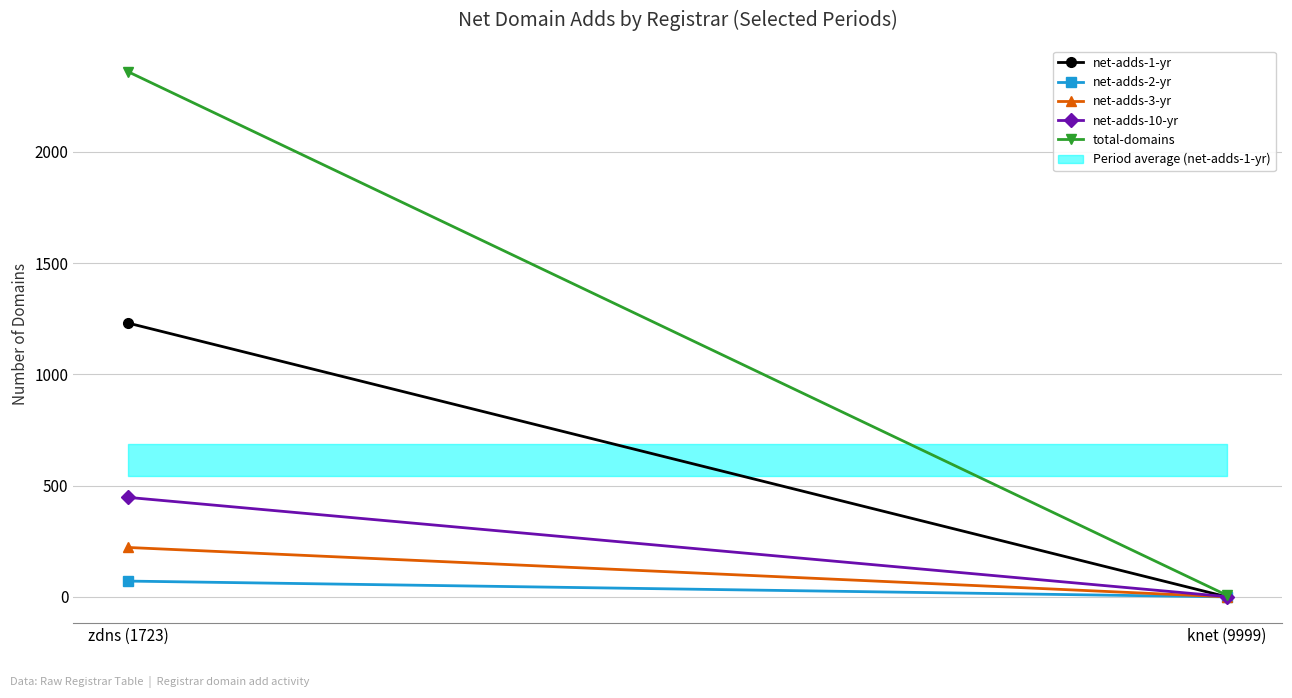

At which category is the sum across all series the highest?

zdns (1723)